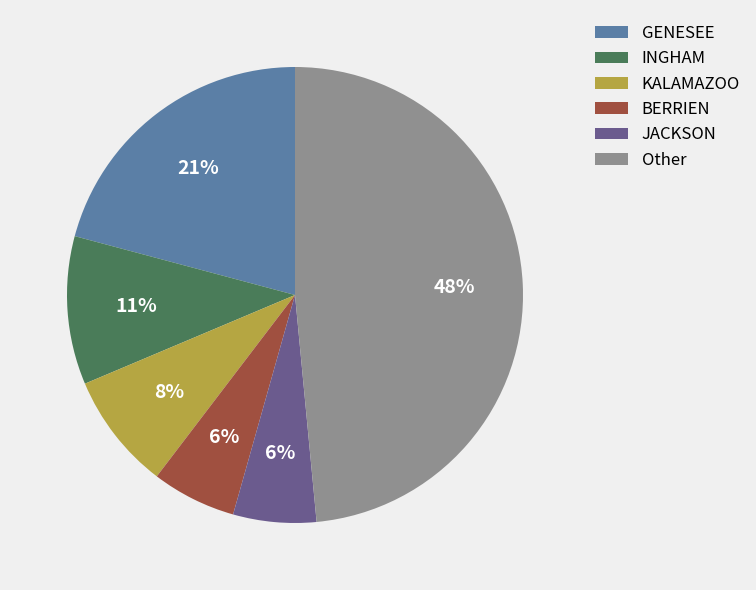

To the nearest percent, what is the difference between the JACKSON and GENESEE slice percentages?

15%